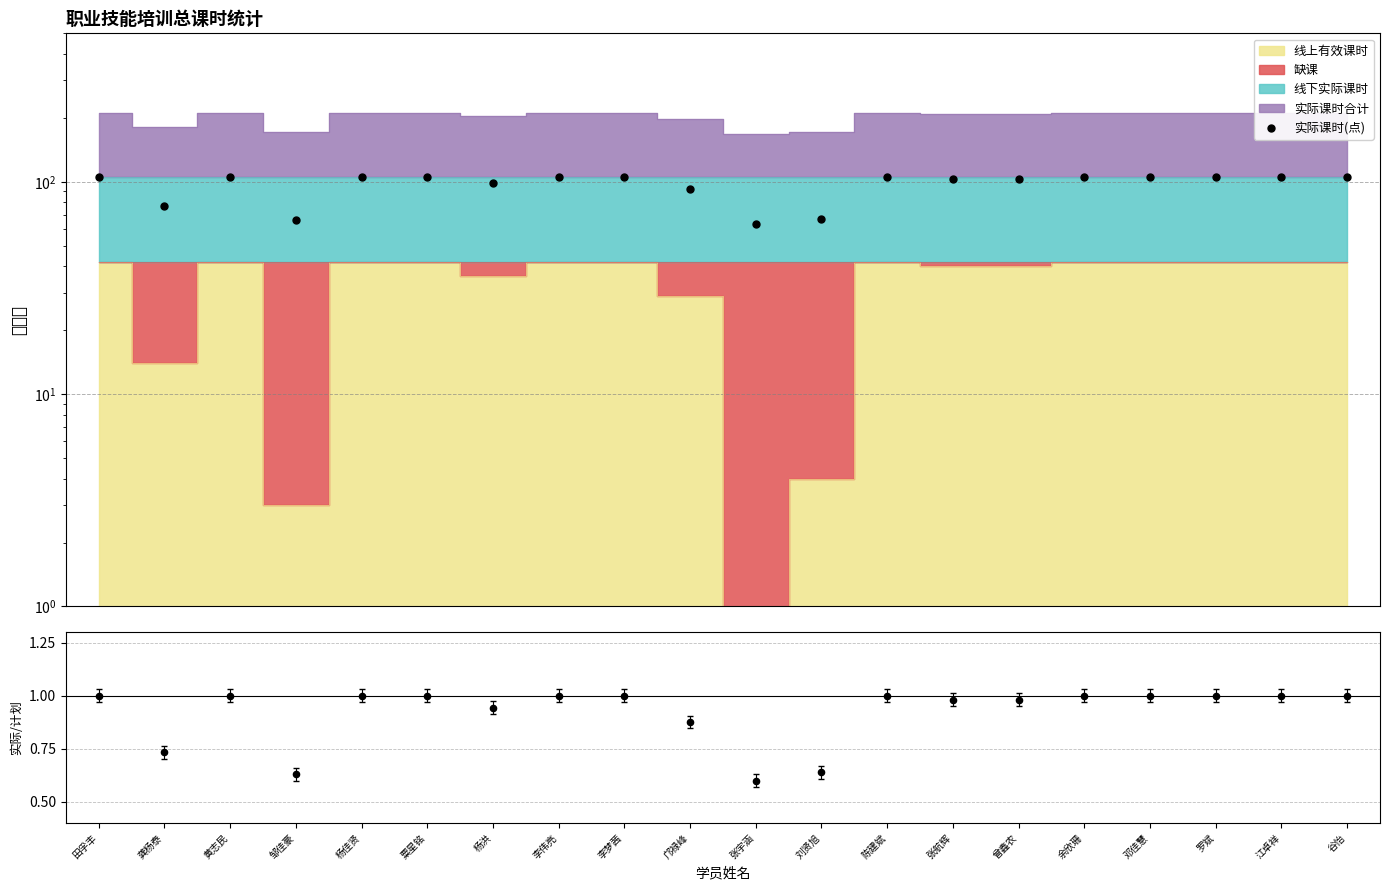

Is the value of 实际课时(点) at 杨佳贤 greater than the value of 到课率 at 张航辉?

Yes